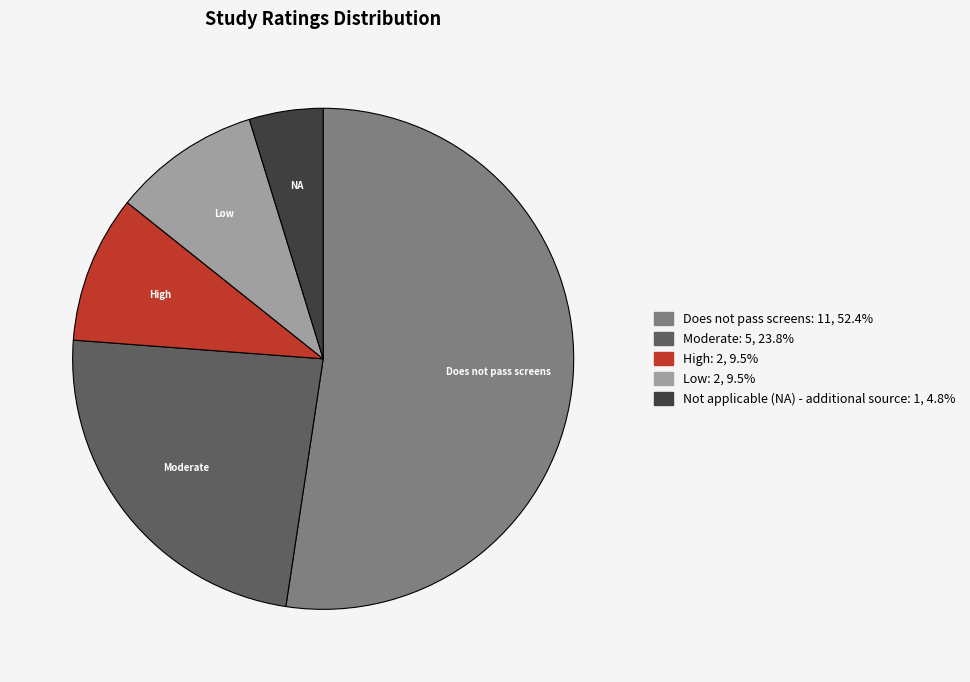

Is there a majority slice in this chart?

Yes